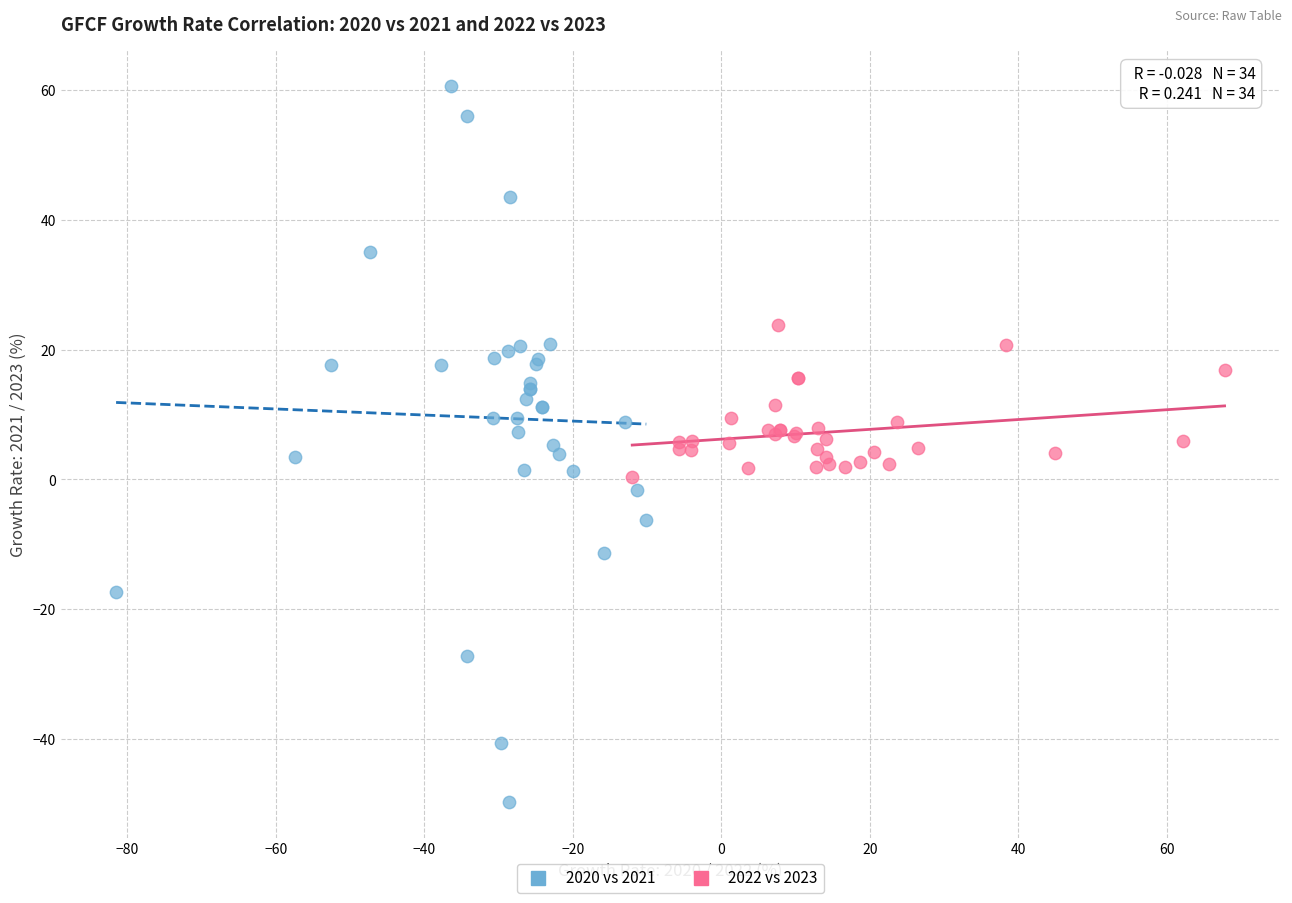

Which series has the largest Y range (max minus min)?

2020 vs 2021